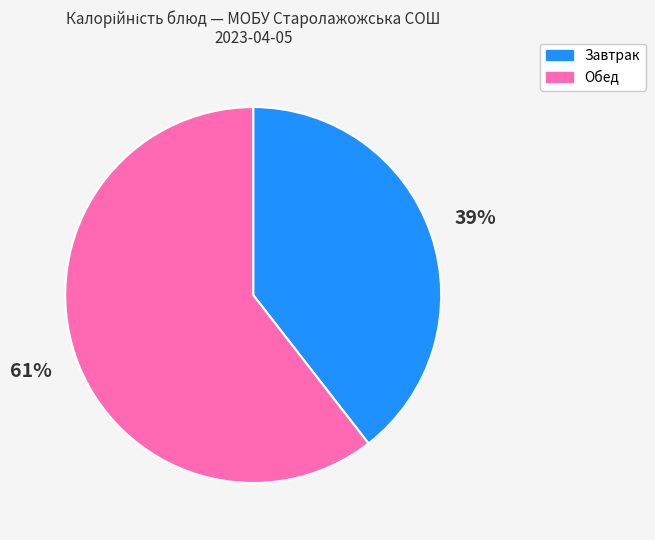

How many slices are in this pie chart?

2